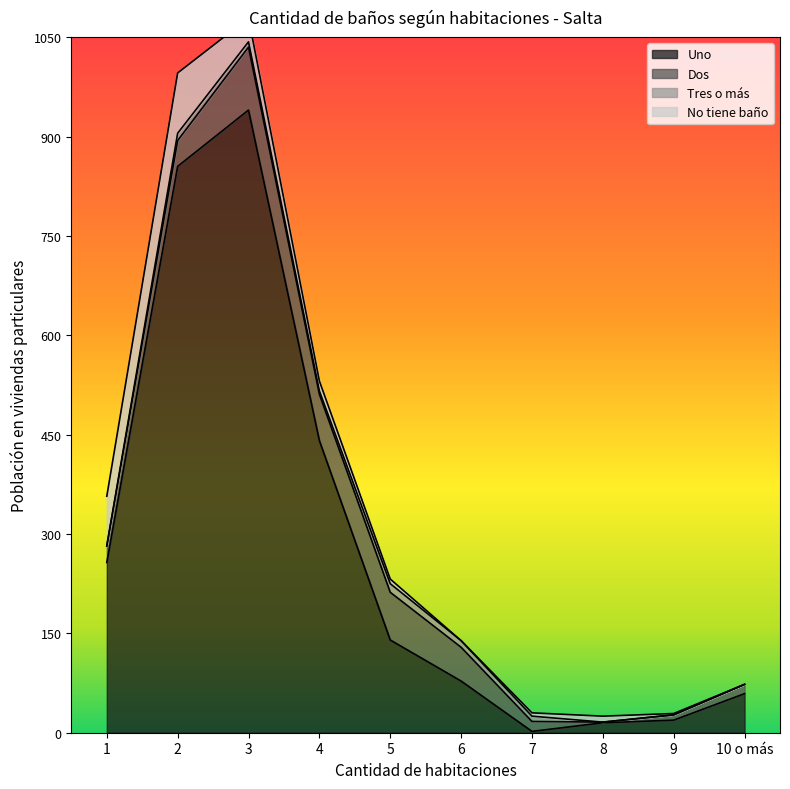

The value of Tres o más at 5 is 13. True or false?

True